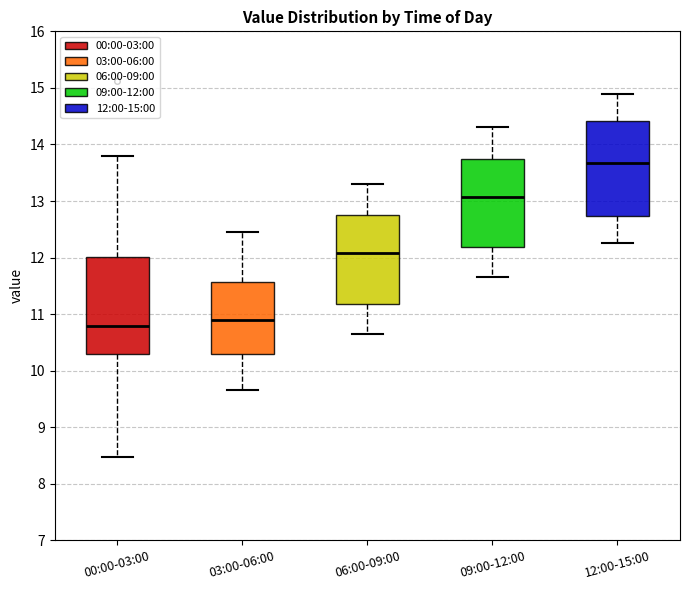

Reading left to right, transcribe this box plot: for each box, give where its median line is, the range the box spans, and where its two whiskers end, as read against the y-axis. The values are not printed on the chart, so give them approximately, as read against the axis.

00:00-03:00: median 10.8, box 10.3 to 12.0, whiskers 8.5 to 13.8
03:00-06:00: median 10.9, box 10.3 to 11.6, whiskers 9.7 to 12.5
06:00-09:00: median 12.1, box 11.2 to 12.8, whiskers 10.7 to 13.3
09:00-12:00: median 13.1, box 12.2 to 13.8, whiskers 11.7 to 14.3
12:00-15:00: median 13.7, box 12.7 to 14.4, whiskers 12.3 to 14.9